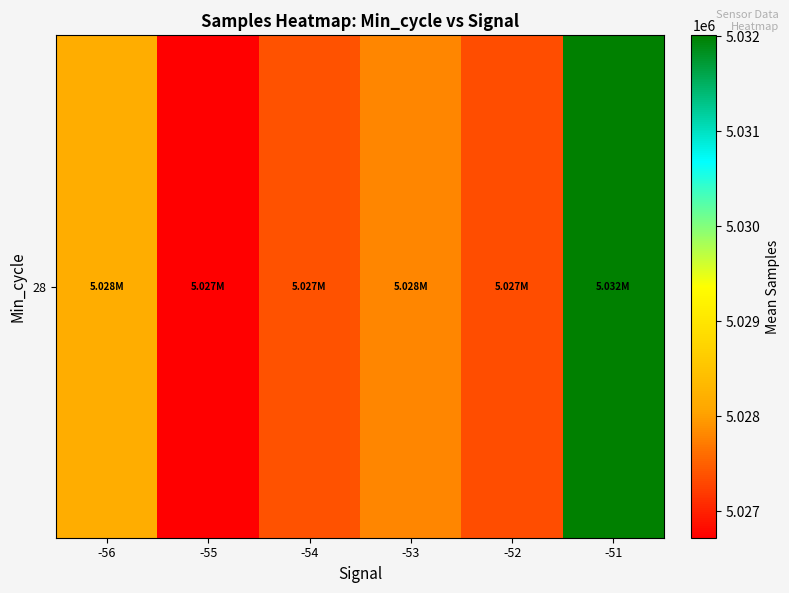

What is the sum of the values at -54 and -55?

10054113.6